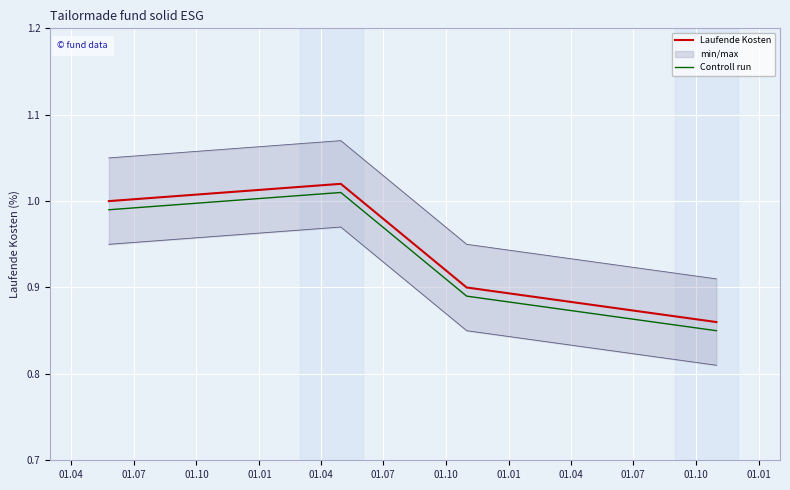

True or false: Controll run and Laufende Kosten intersect in this chart.

False